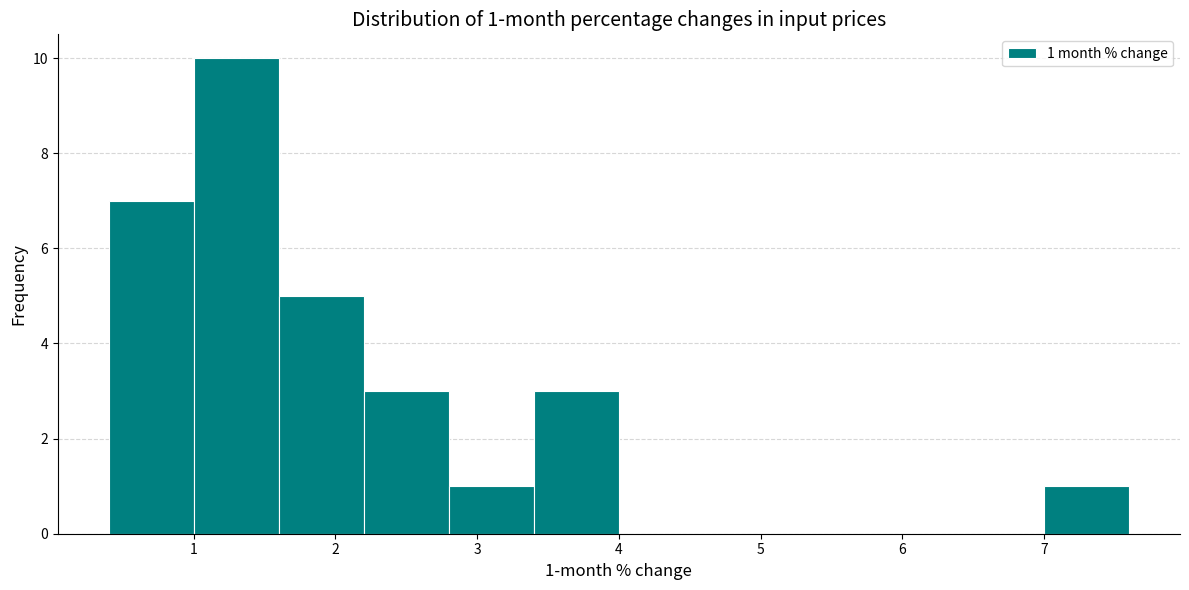

Over which range of the x-axis is the bar tallest?

1.0 to 1.6